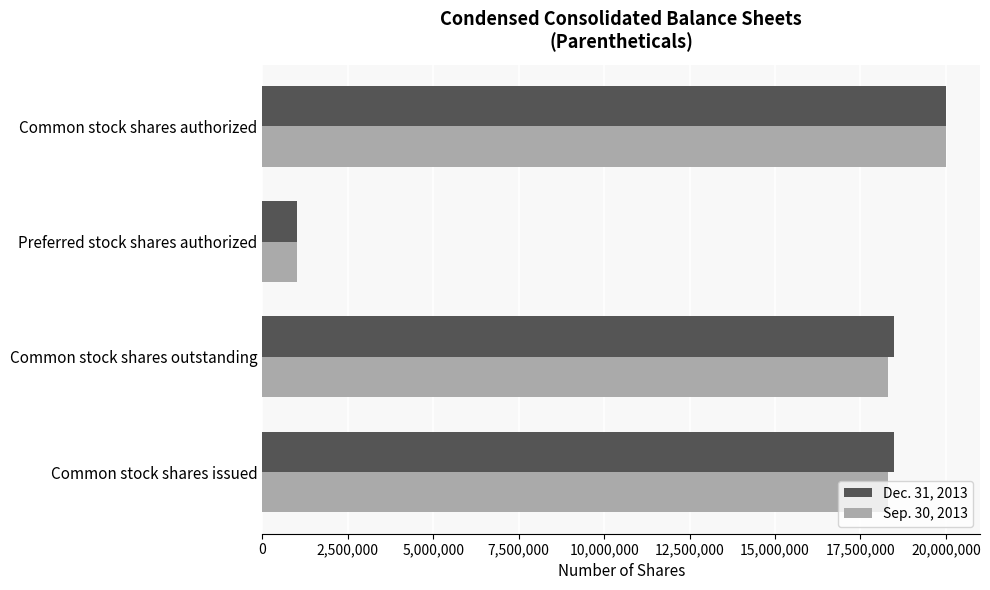

True or false: Sep. 30, 2013 has a value of 32393200 at Common stock shares outstanding.

False